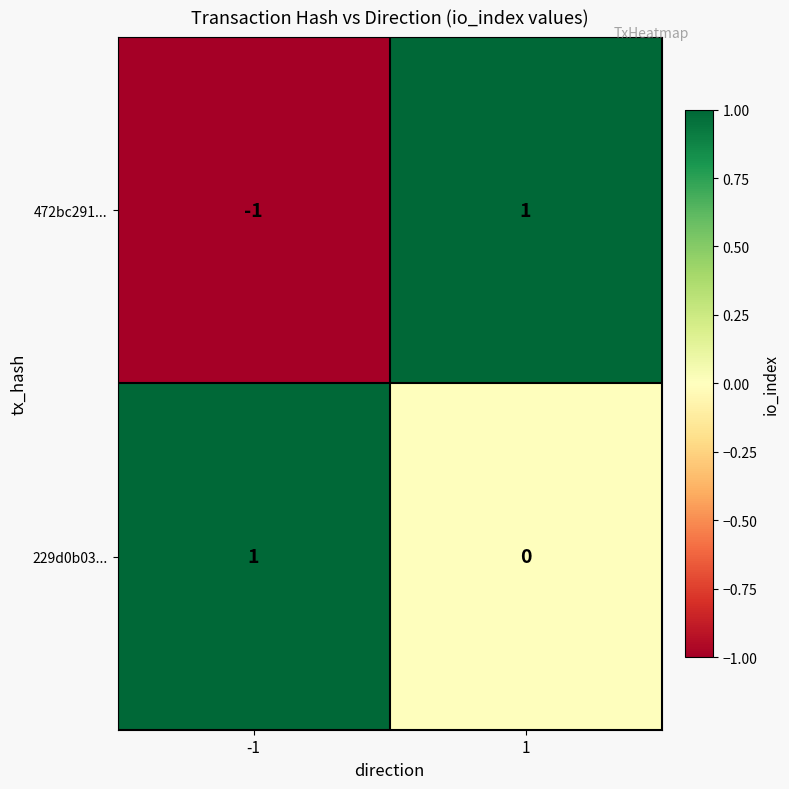

Between -1 and 1, which series saw the biggest shift?

472bc291...